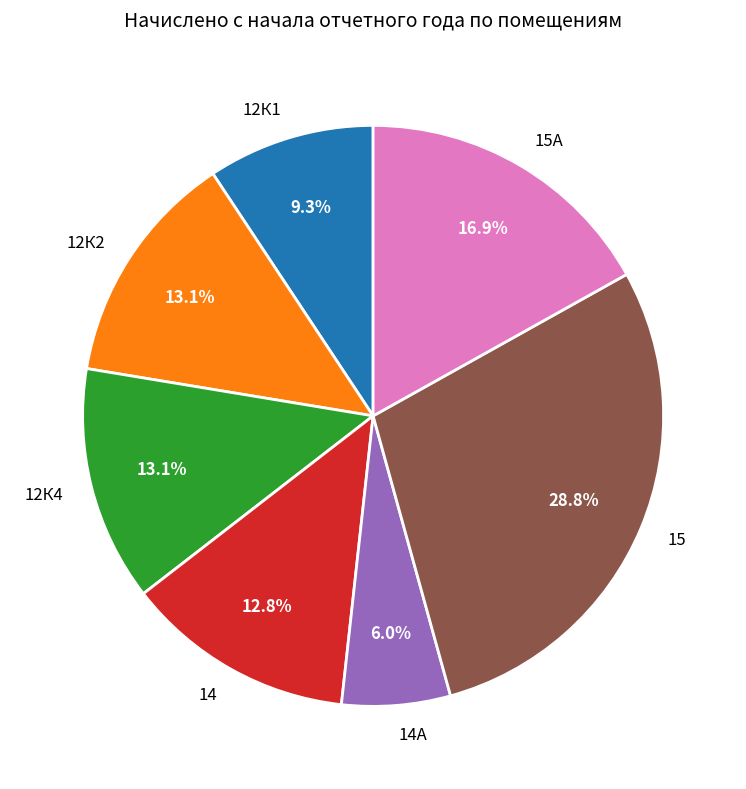

To the nearest percent, what is the combined percentage of 14А and 15А?

23%